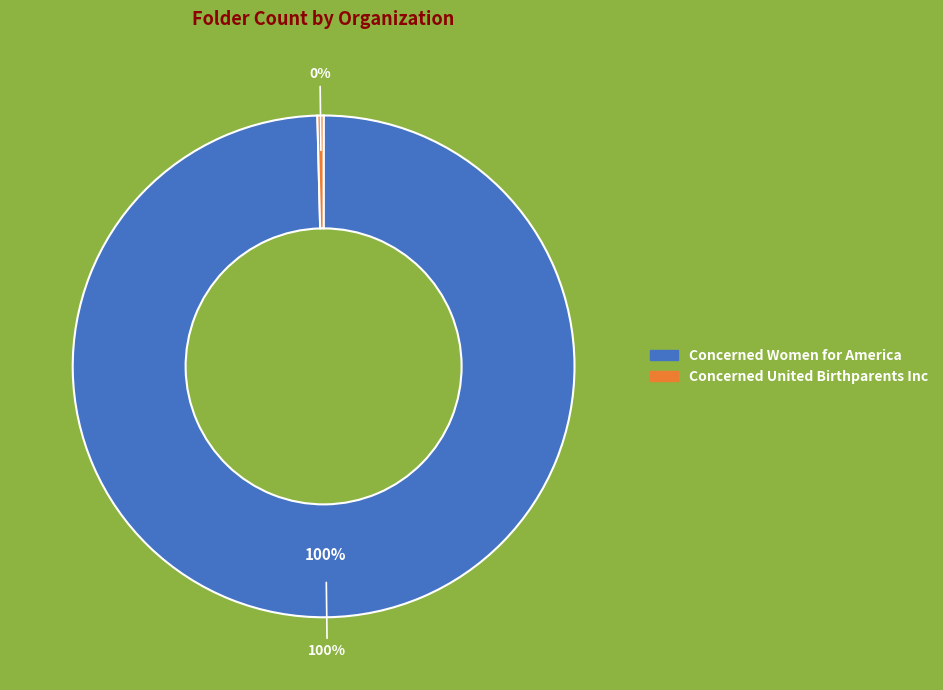

Do Concerned Women for America and Concerned United Birthparents Inc together represent more than half of the pie?

Yes